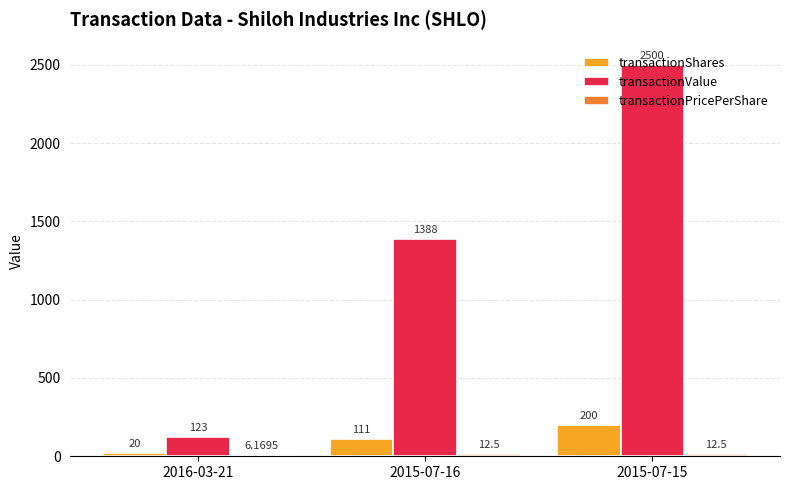

Between 2015-07-16 and 2015-07-15, which series saw the biggest shift?

transactionValue